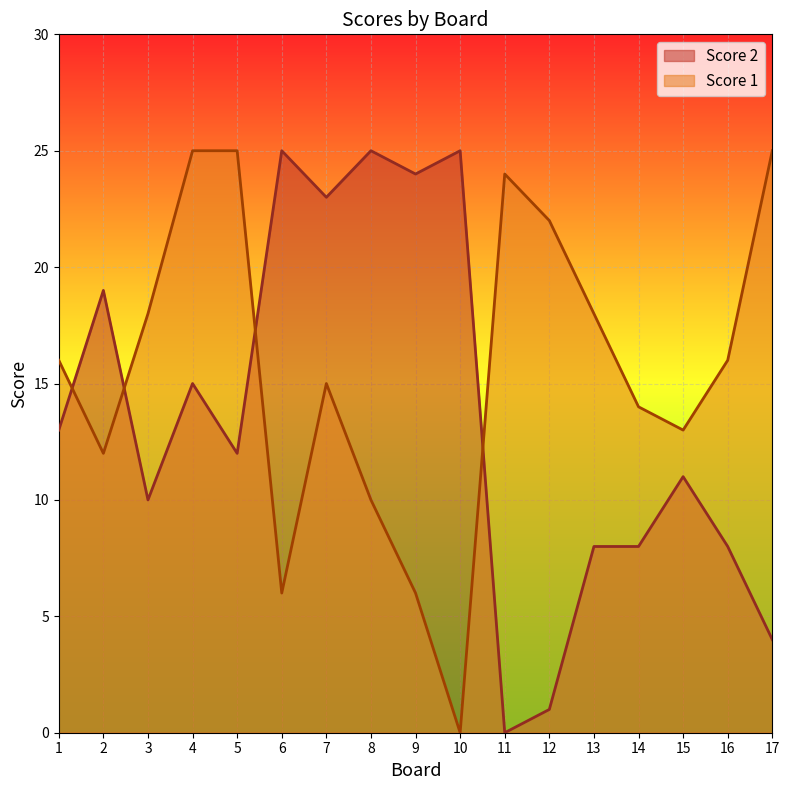

True or false: Score 1 has more than 2 interior local peaks.

False